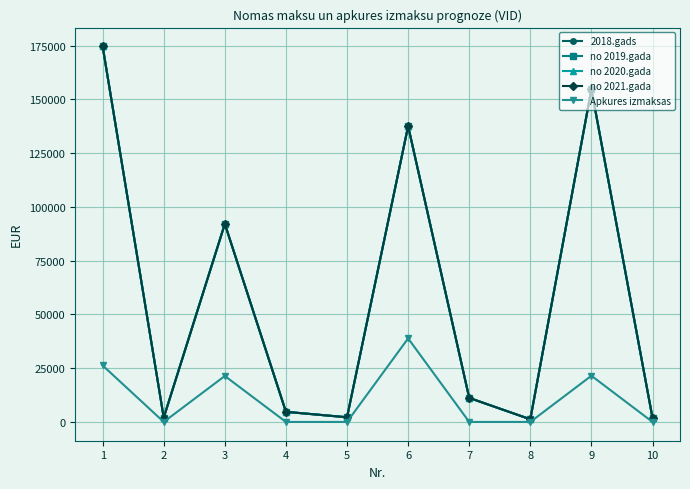

Which series changed the most between 2 and 5?

2018.gads